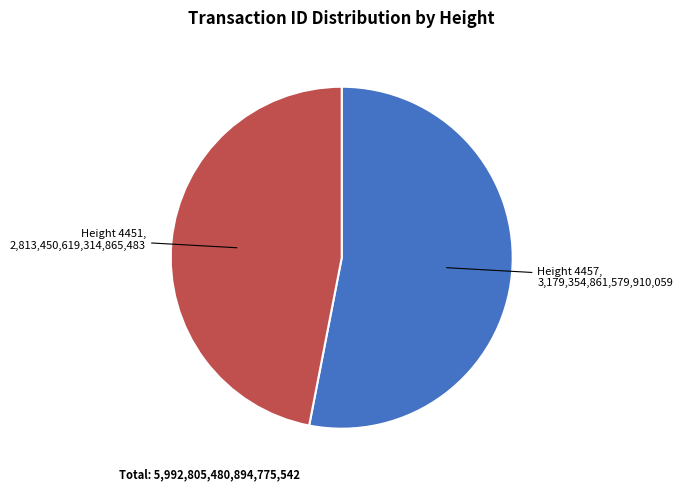

Is there a majority slice in this chart?

Yes